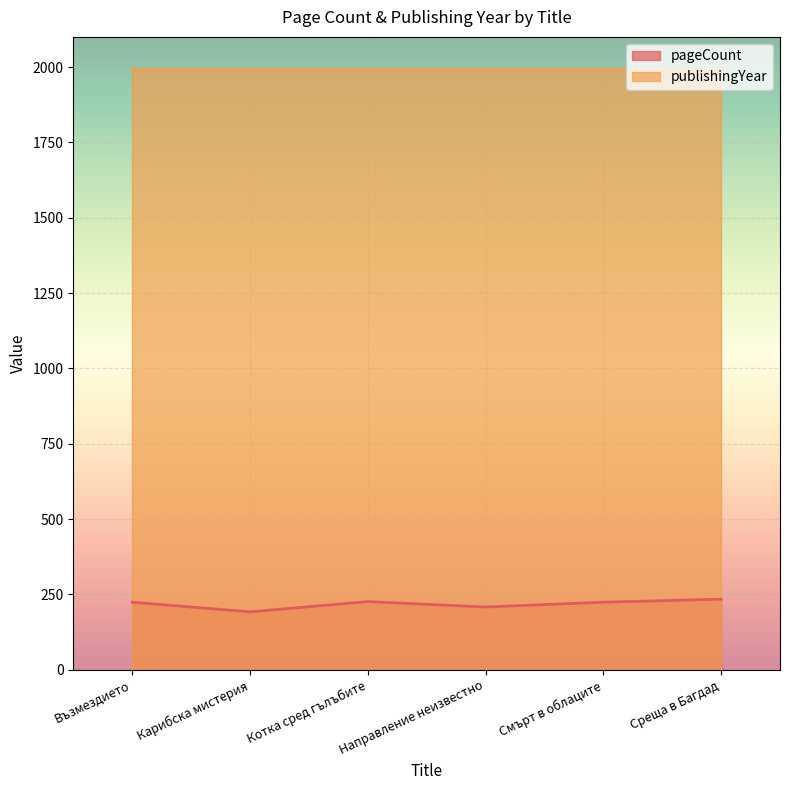

What is the average value?

218